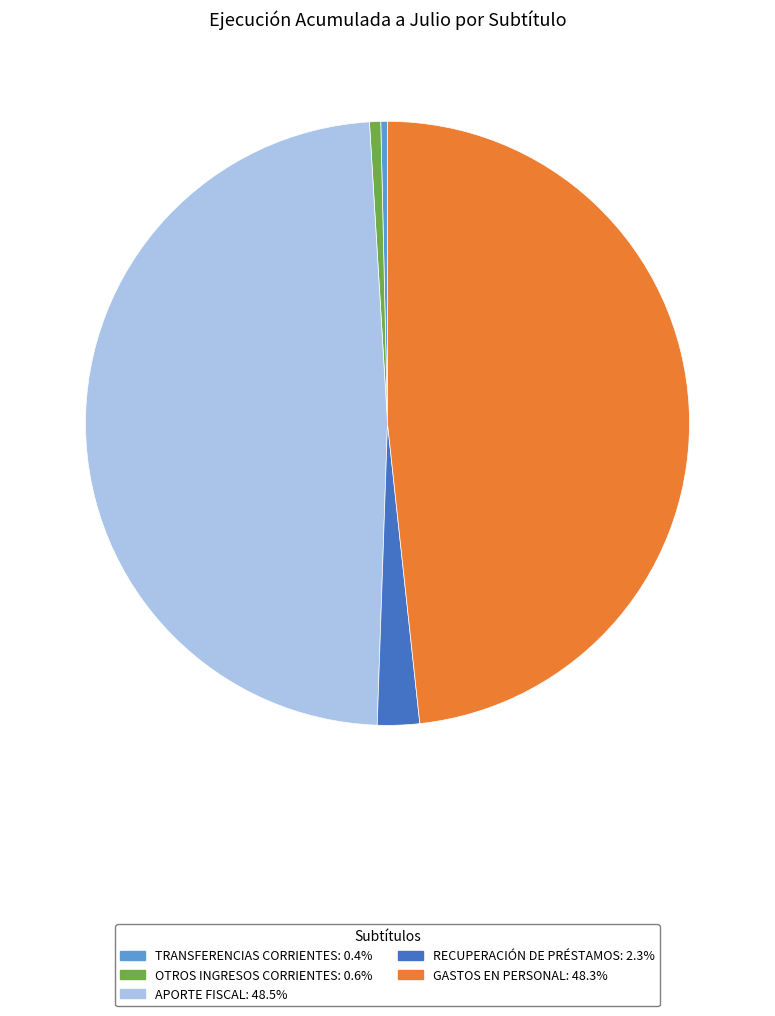

Combined, do GASTOS EN PERSONAL and TRANSFERENCIAS CORRIENTES account for over 50%?

No